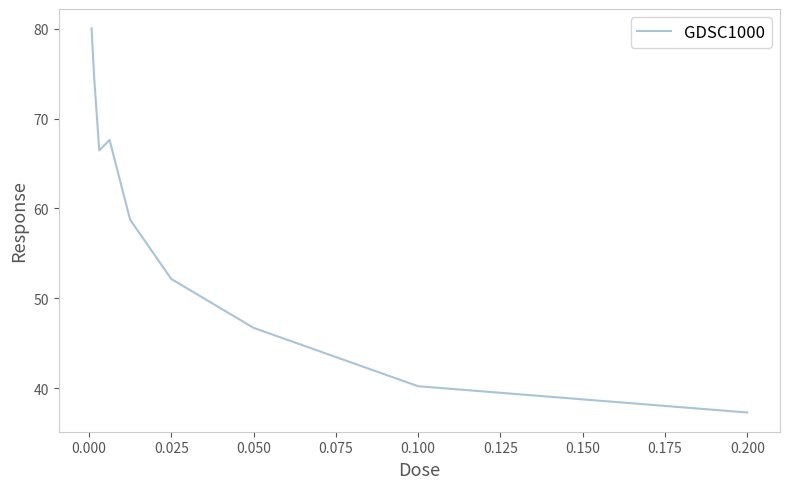

How many interior local peaks (higher than both neighbors) does the data have?

1